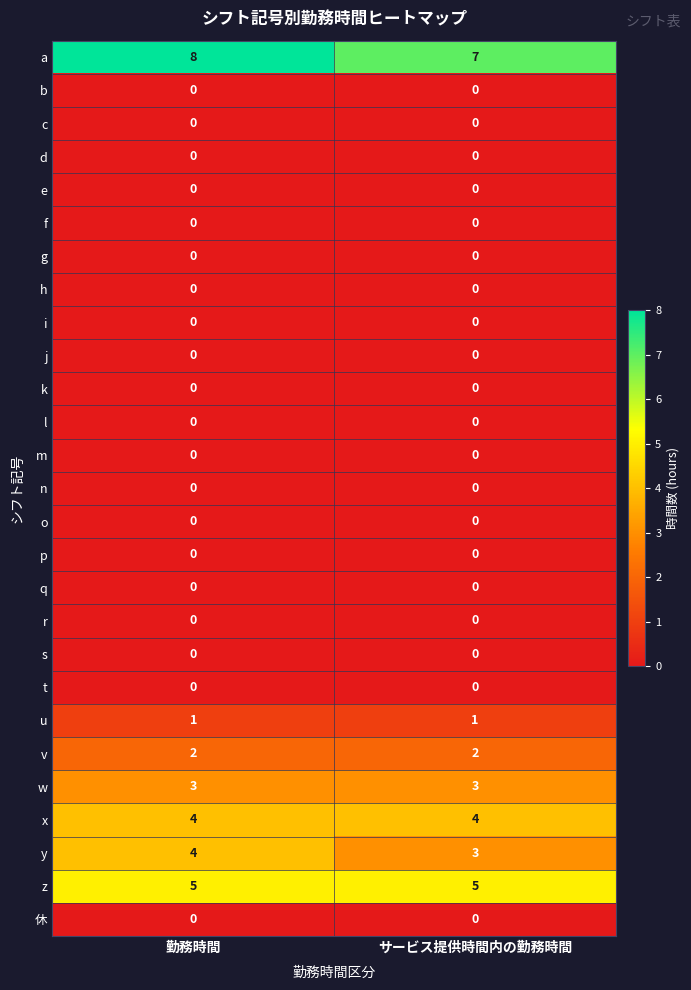

What is the spread (max minus min) of values at 勤務時間?

8